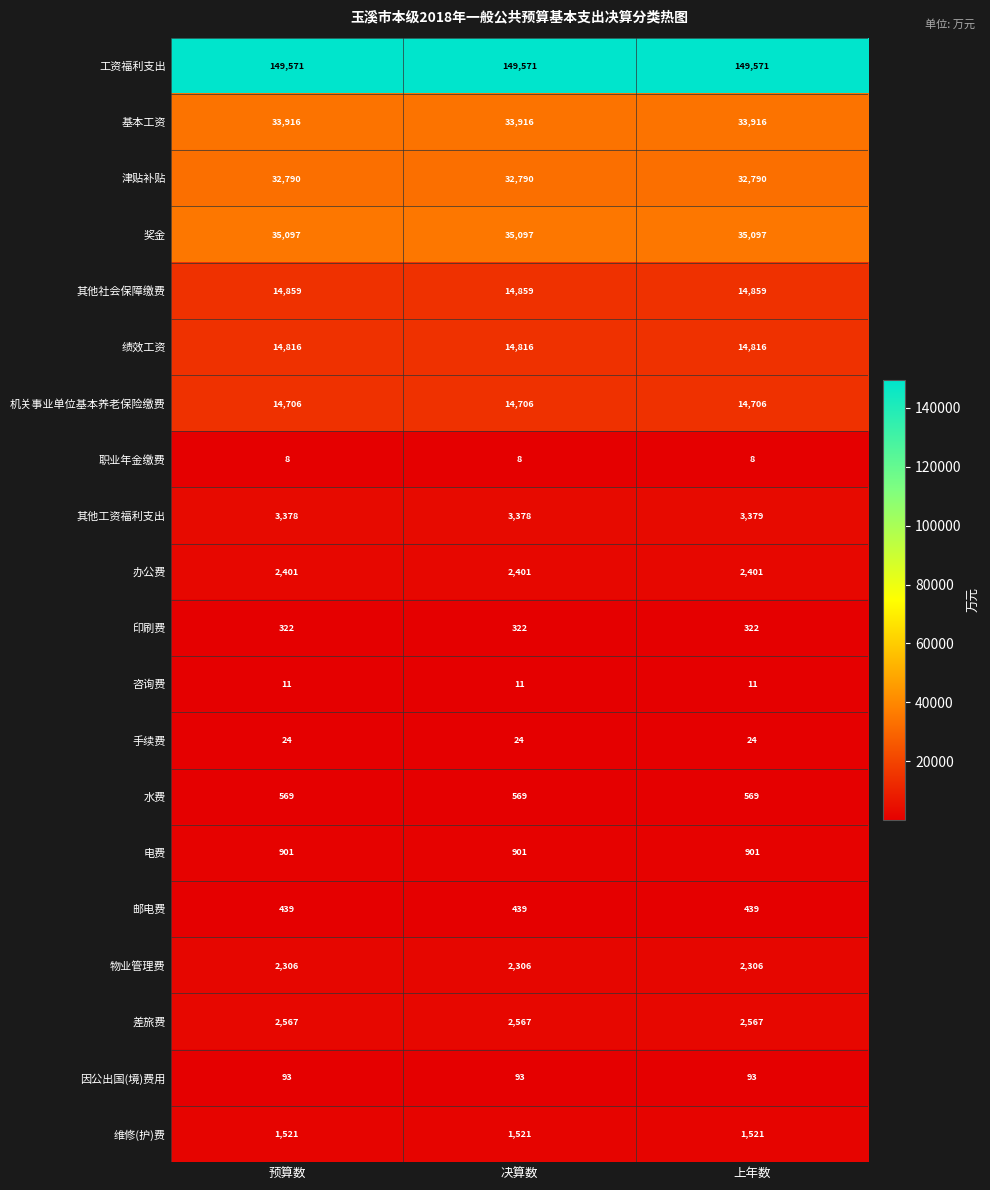

What is the difference between the highest and lowest values at 上年数?

149563